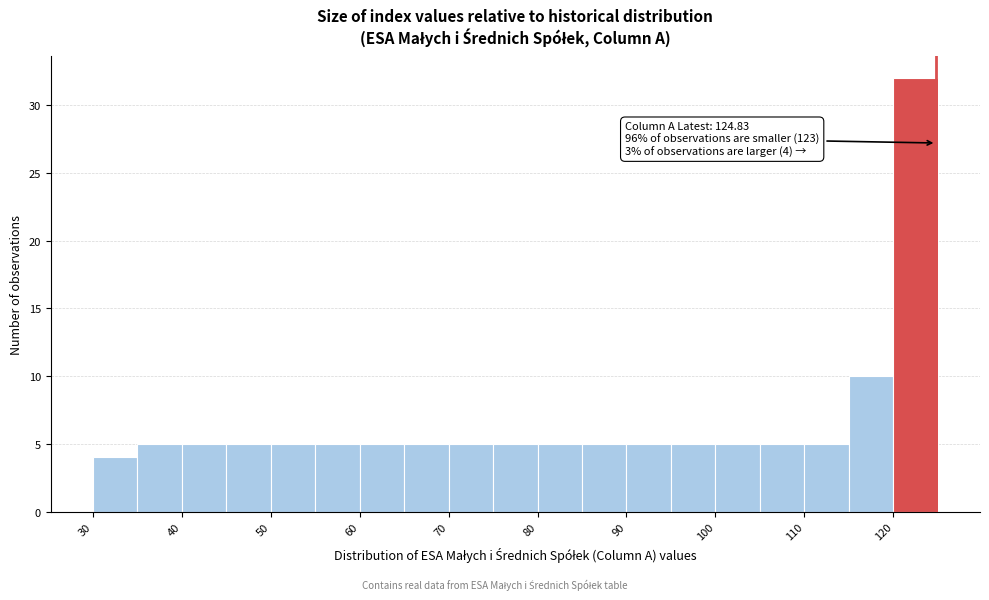

Which range on the x-axis has the tallest bar?

120 to 125